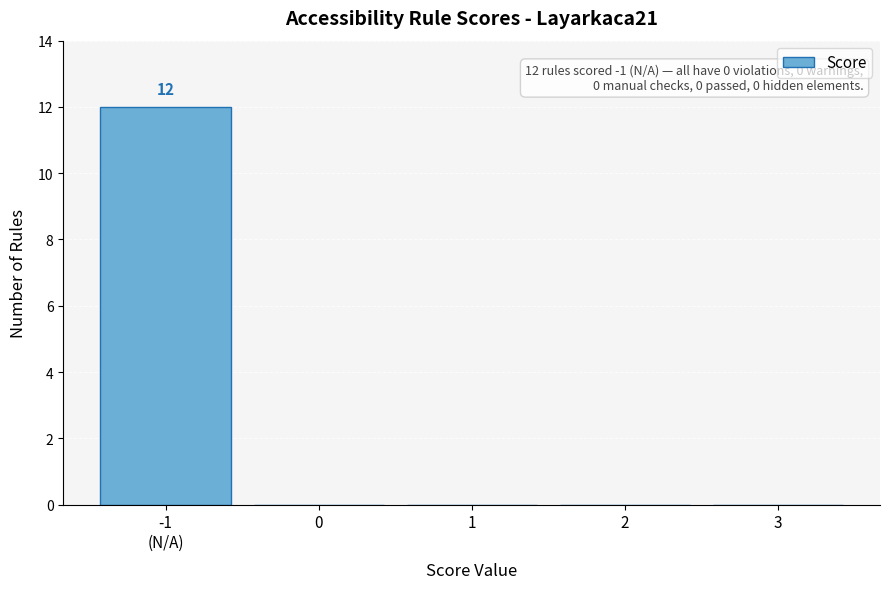

What is the greatest value displayed?

12